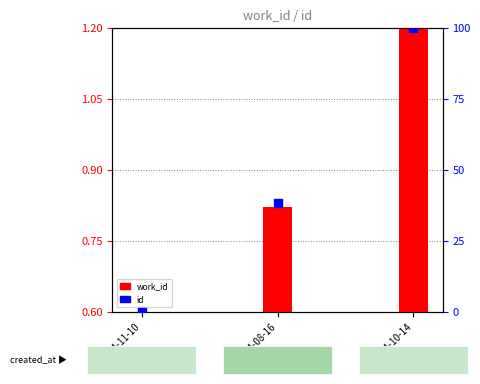

Which series has the largest total across all categories?

id